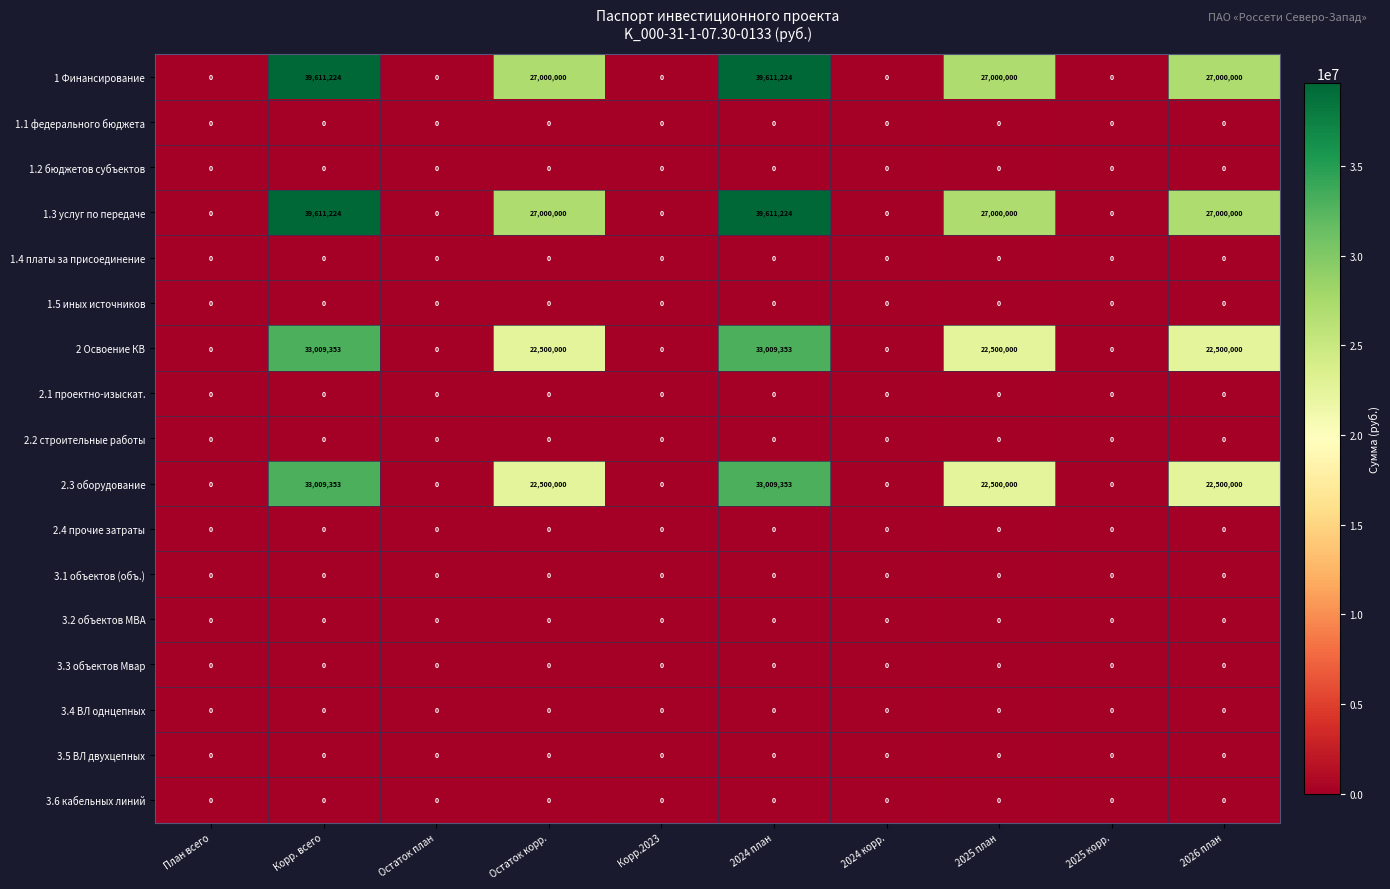

At how many categories does at least one series exceed 6645571?

5